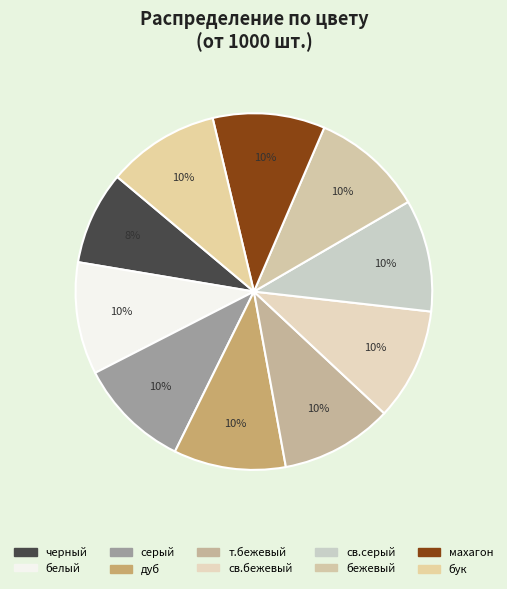

Is there a majority slice in this chart?

No